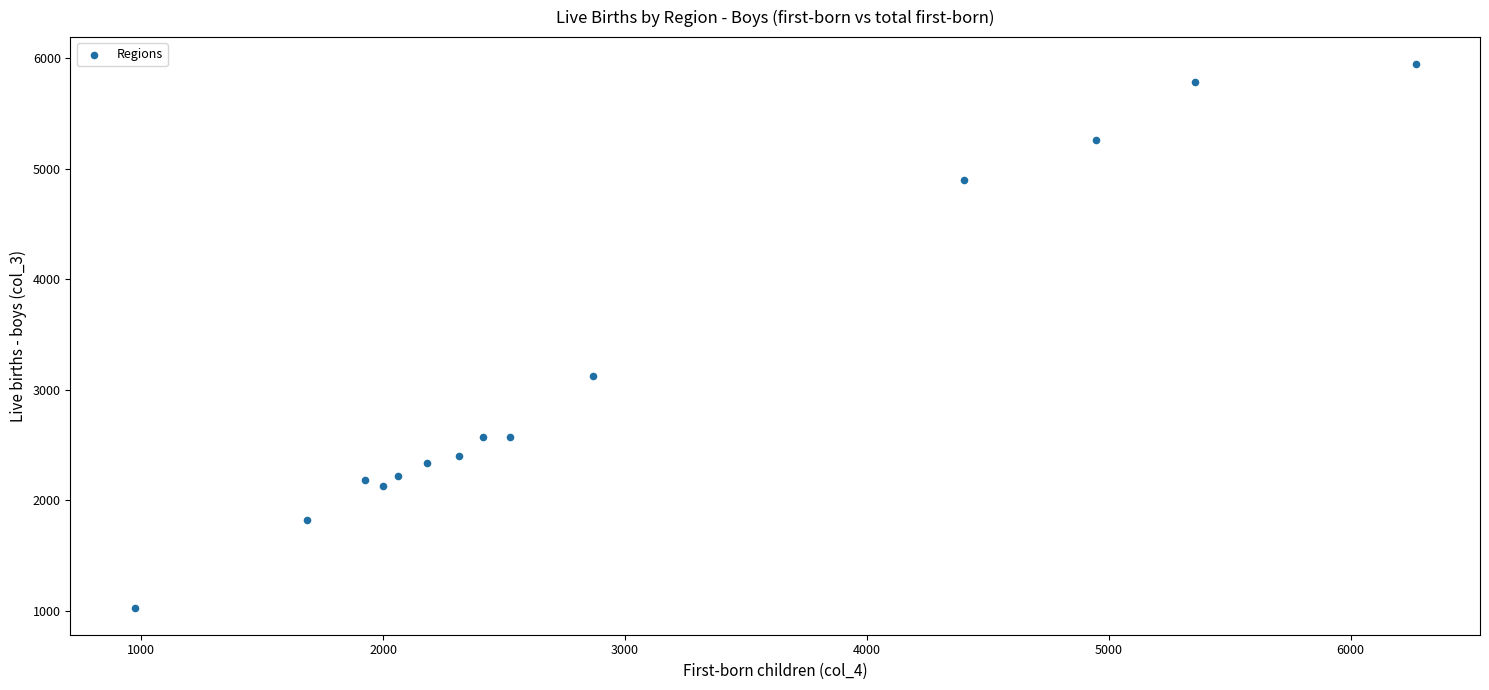

What Y value in the scatter plot is closest to 3487?

3124